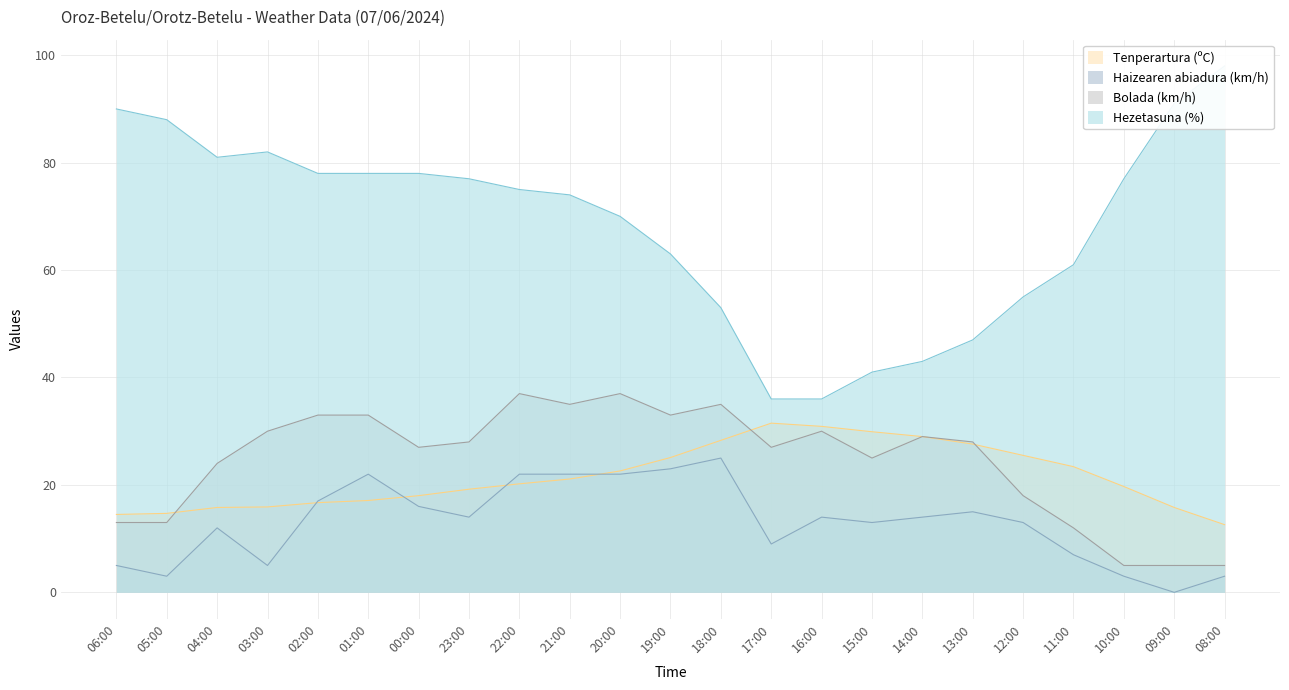

Reading right to left, what are all the values shown in this chart?

Tenperartura (ºC): 12.6	15.8	19.7	23.4	25.5	27.6	29.0	29.9	30.9	31.5	28.3	25.1	22.6	21.1	20.2	19.2	18.0	17.1	16.7	15.9	15.8	14.7	14.5
Haizearen abiadura (km/h): 3.0	0.0	3.0	7.0	13.0	15.0	14.0	13.0	14.0	9.0	25.0	23.0	22.0	22.0	22.0	14.0	16.0	22.0	17.0	5.0	12.0	3.0	5.0
Bolada (km/h): 5.0	5.0	5.0	12.0	18.0	28.0	29.0	25.0	30.0	27.0	35.0	33.0	37.0	35.0	37.0	28.0	27.0	33.0	33.0	30.0	24.0	13.0	13.0
Hezetasuna (%): 98.0	91.0	77.0	61.0	55.0	47.0	43.0	41.0	36.0	36.0	53.0	63.0	70.0	74.0	75.0	77.0	78.0	78.0	78.0	82.0	81.0	88.0	90.0